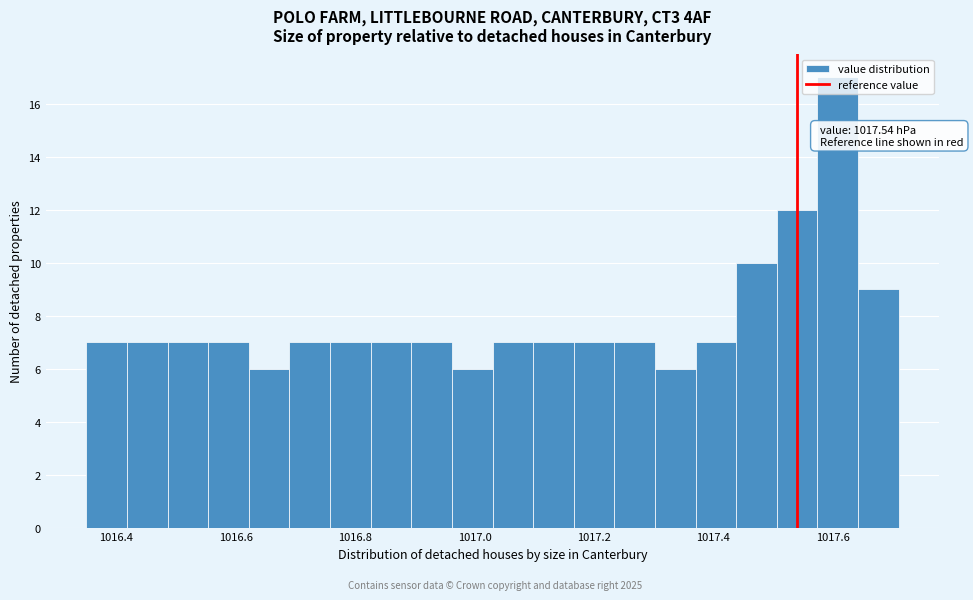

Around what value on the x-axis is the tallest bar? Give the approximate position of its centre, as read against the axis.

1017.60